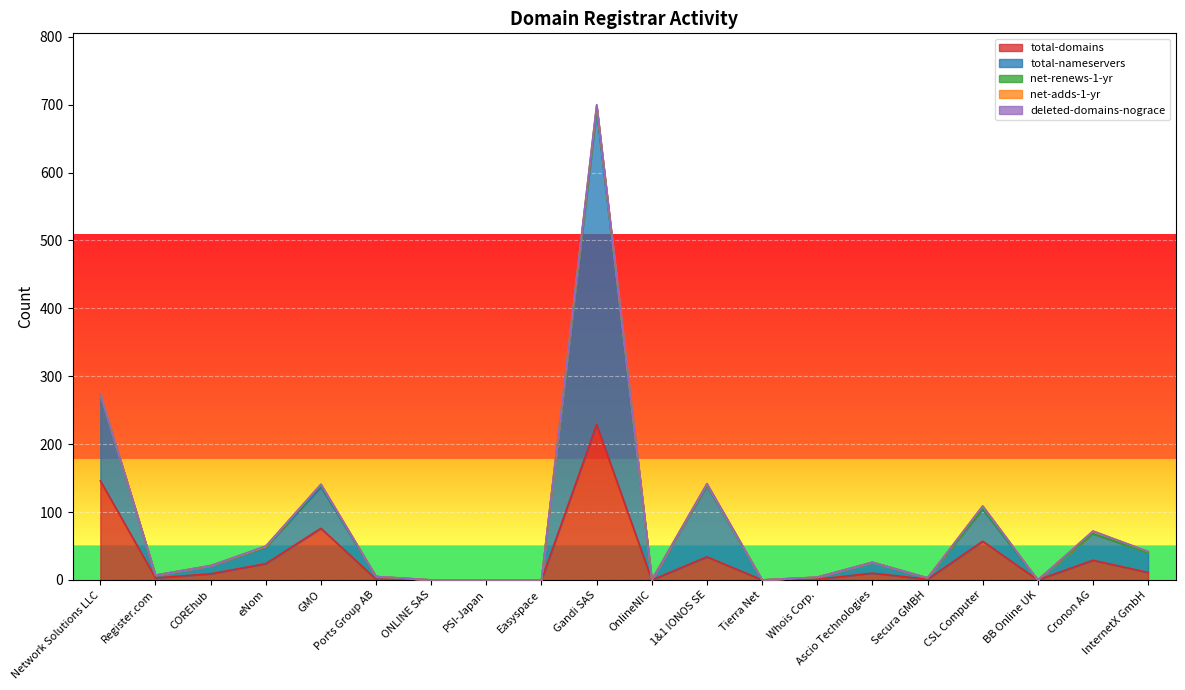

At which label does total-domains reach its peak?

Gandi SAS